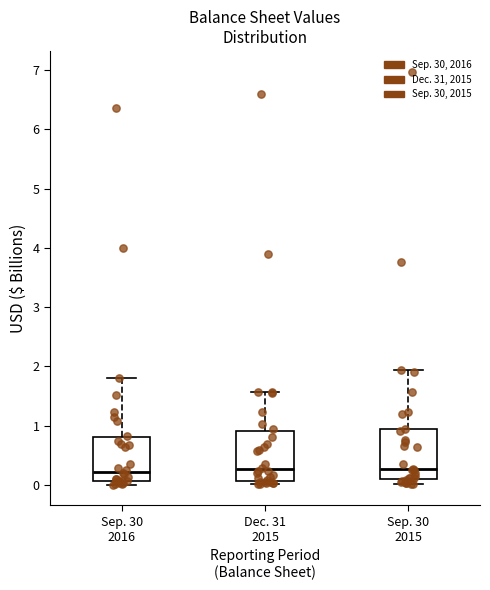

Where is the lower edge of the box for Sep. 30 2016 on the y-axis? The values are not printed on the chart, so give them approximately, as read against the axis.

0.1